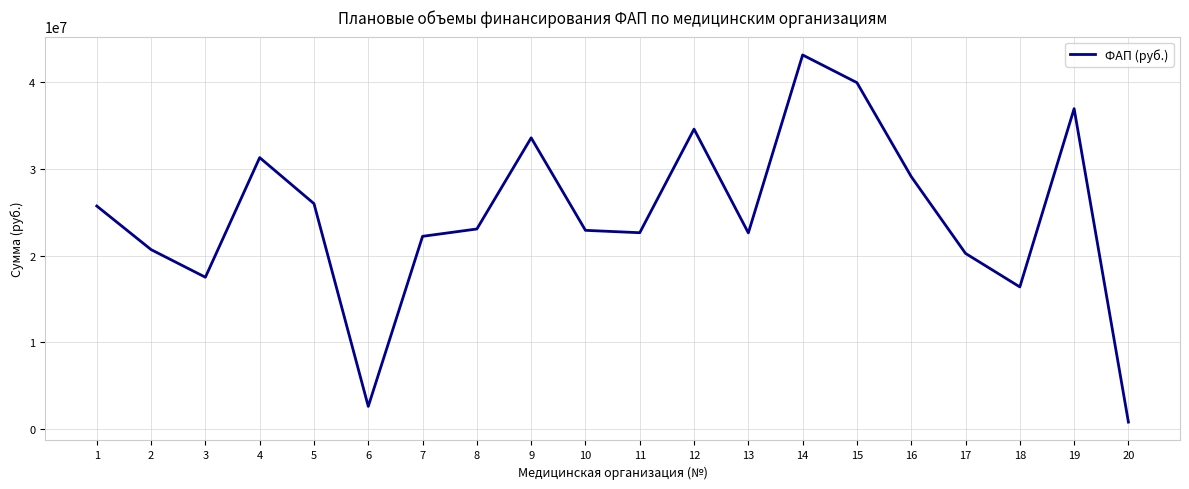

The value at 2 is 36680081. True or false?

False